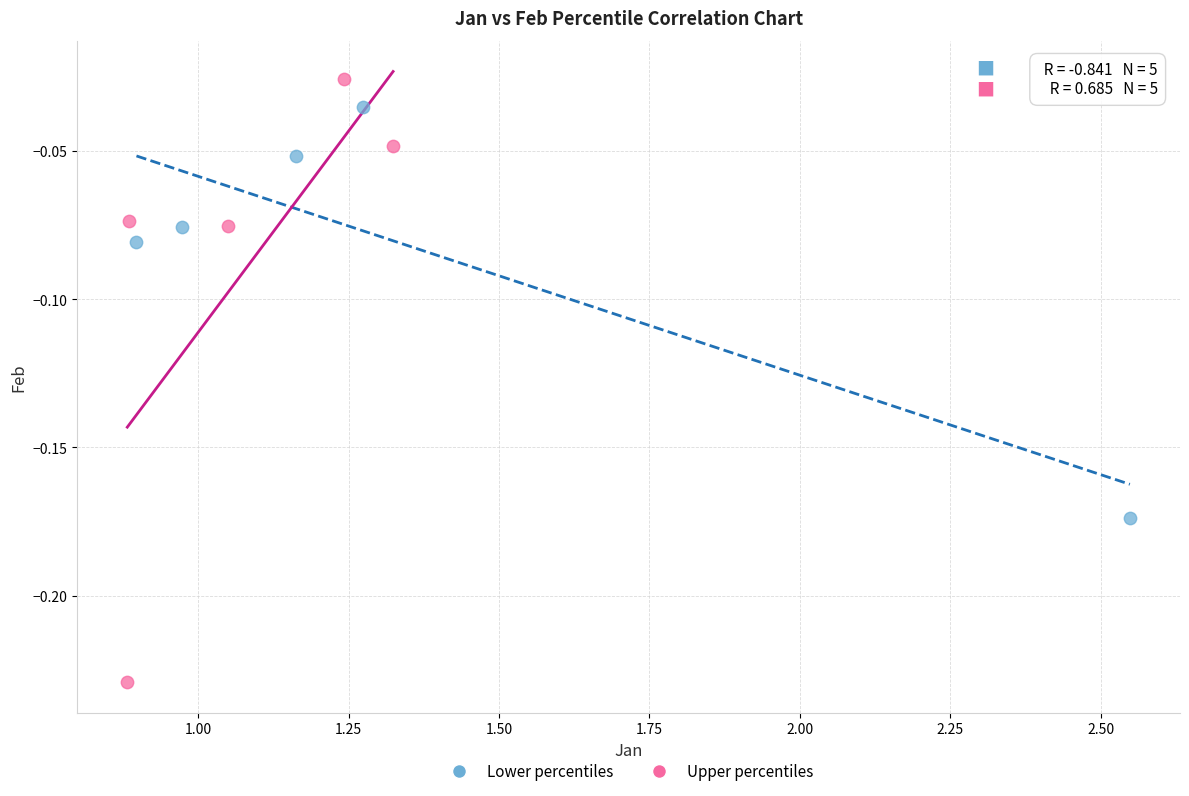

Which series reaches the maximum Y coordinate?

Upper percentiles